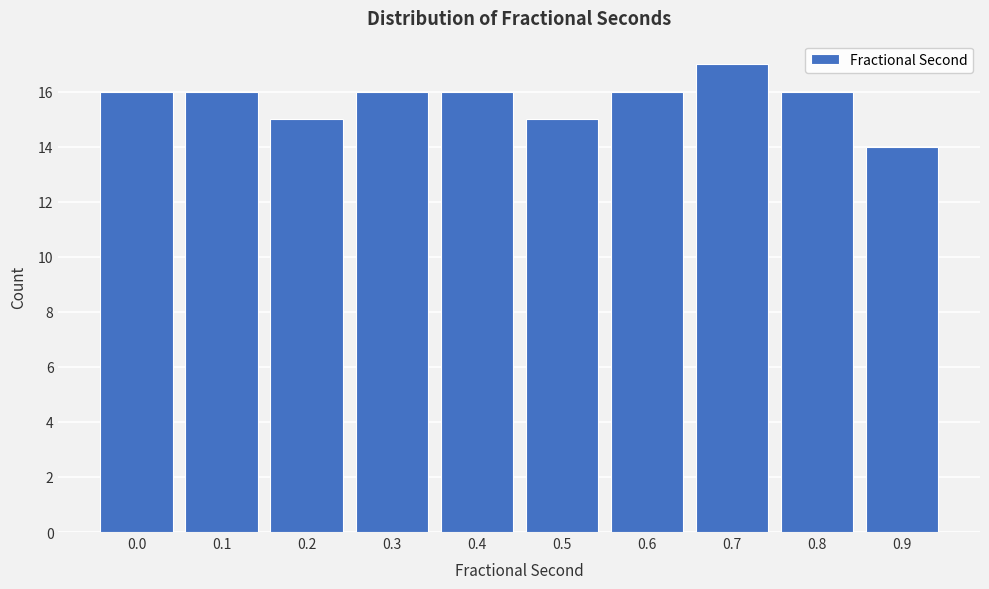

Reading left to right, extract all data points from this chart.

0.0=16	0.1=16	0.2=15	0.3=16	0.4=16	0.5=15	0.6=16	0.7=17	0.8=16	0.9=14